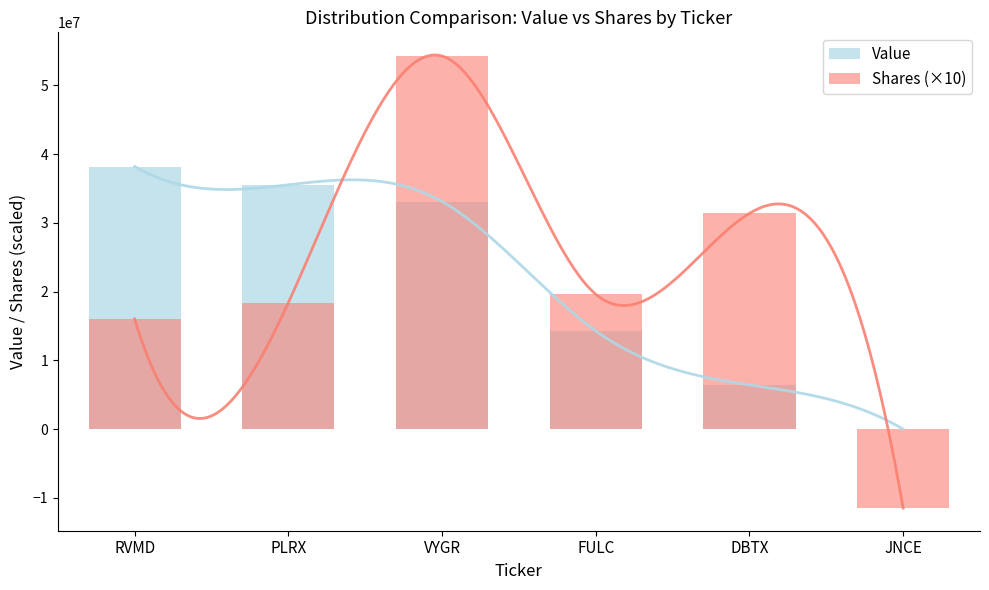

What is the label of the 5th bar from the right?

PLRX